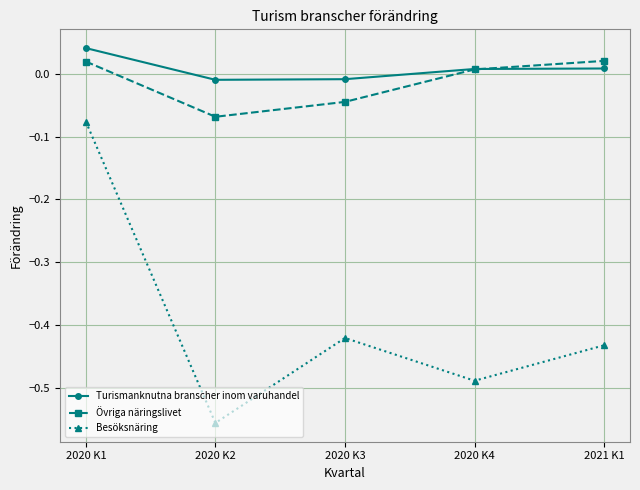

How many values in Övriga näringslivet are above zero?

3